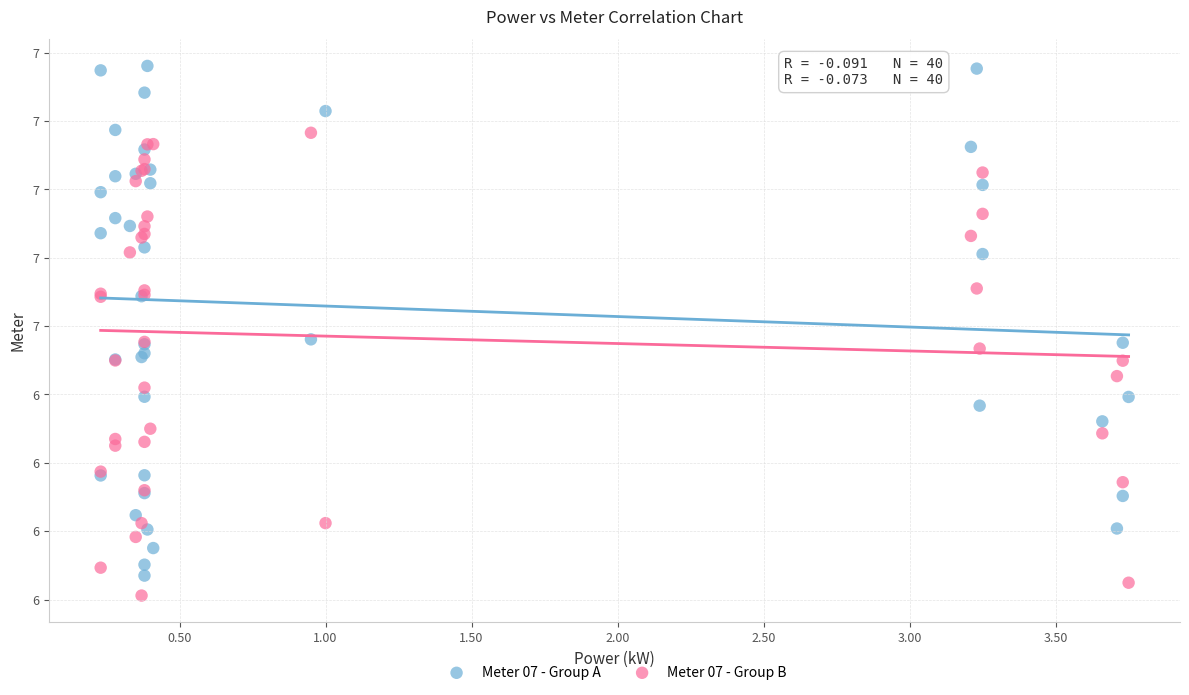

What are all the series names shown in the legend?

Meter 07 - Group A, Meter 07 - Group B